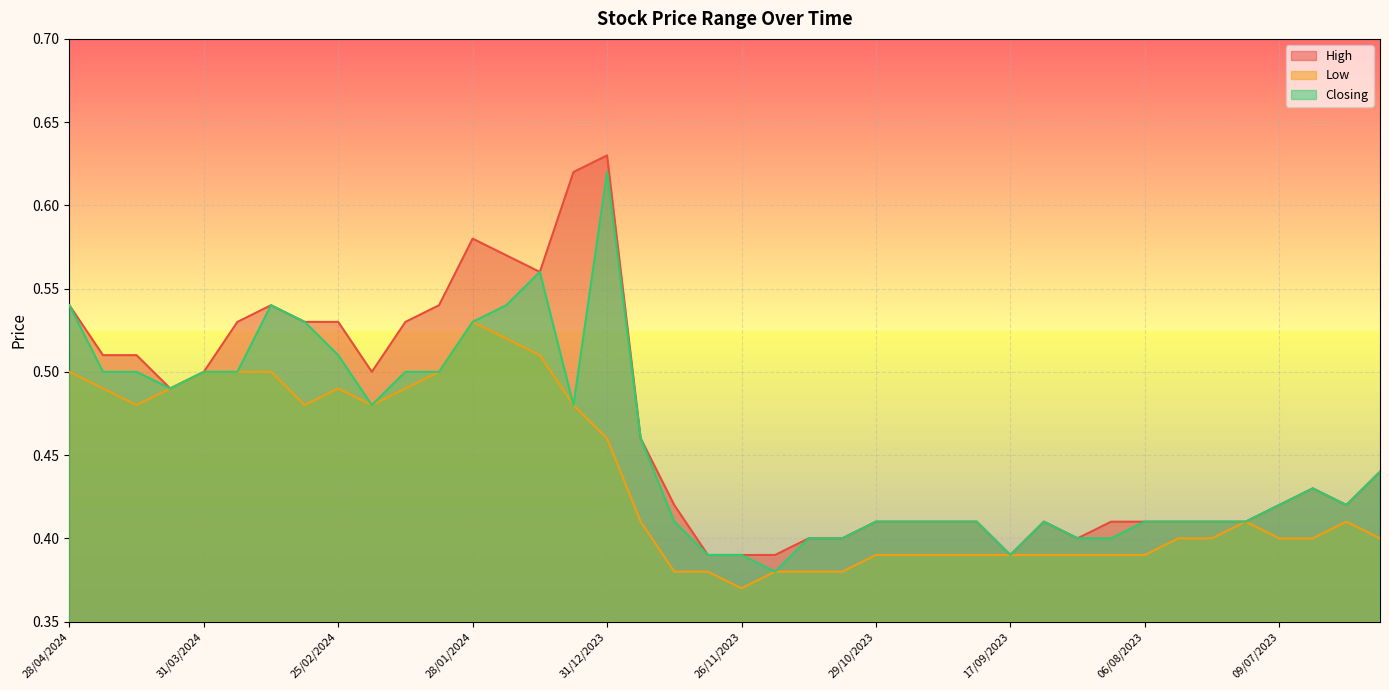

The High series shows 0.3 at 16/07/2023. True or false?

False